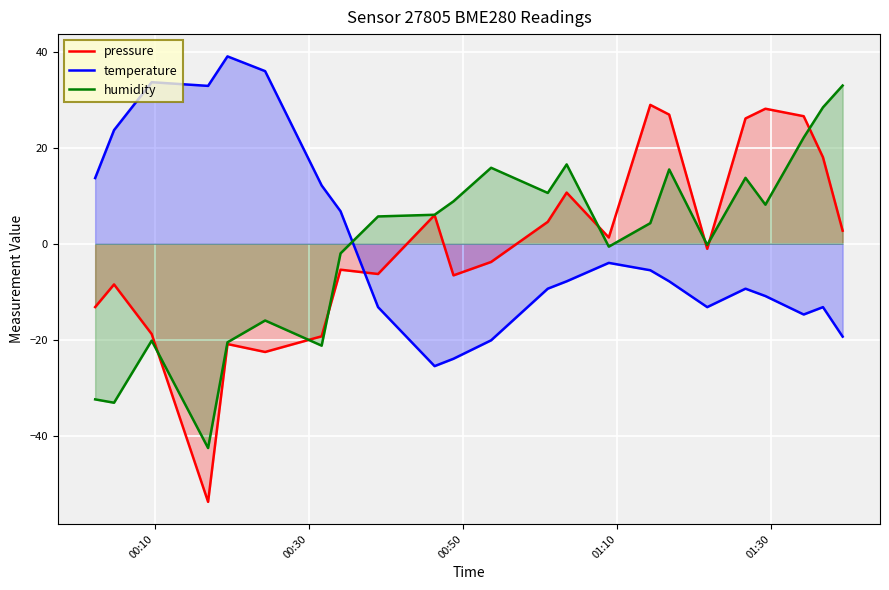

Which series has the widest spread of values?

pressure